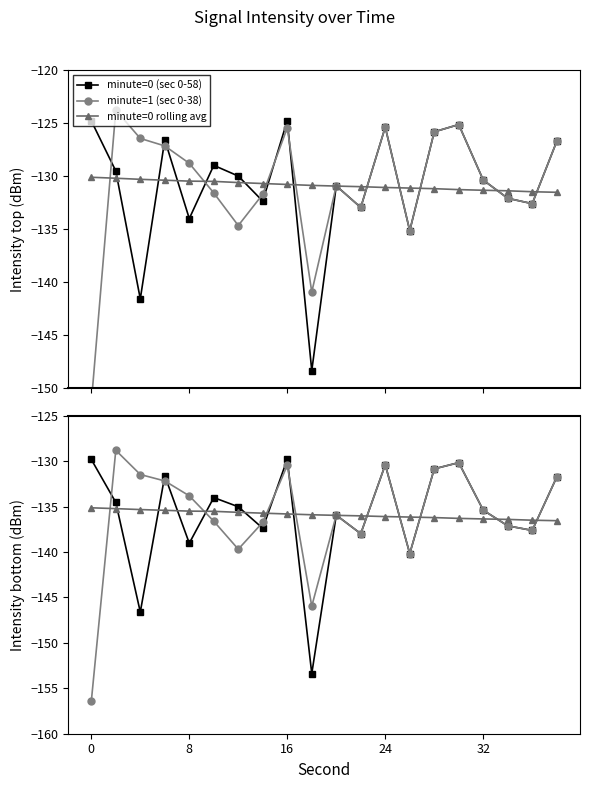

How many categories are shown in the chart?

20